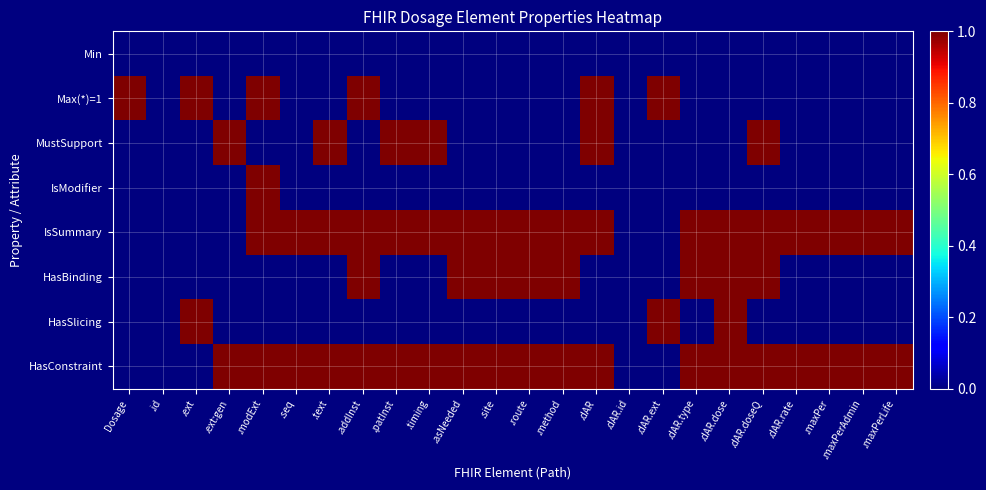

How many series are shown in this chart?

8